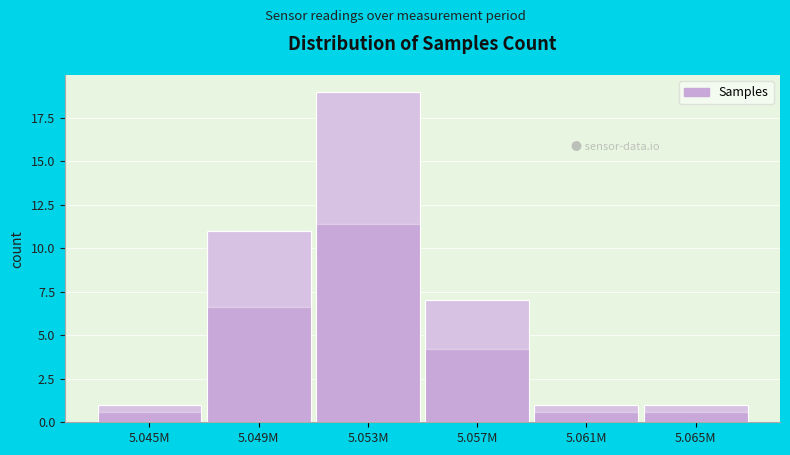

Reading right to left, list all the values displayed in this chart.

5.065M=1	5.061M=1	5.057M=7	5.053M=19	5.049M=11	5.045M=1